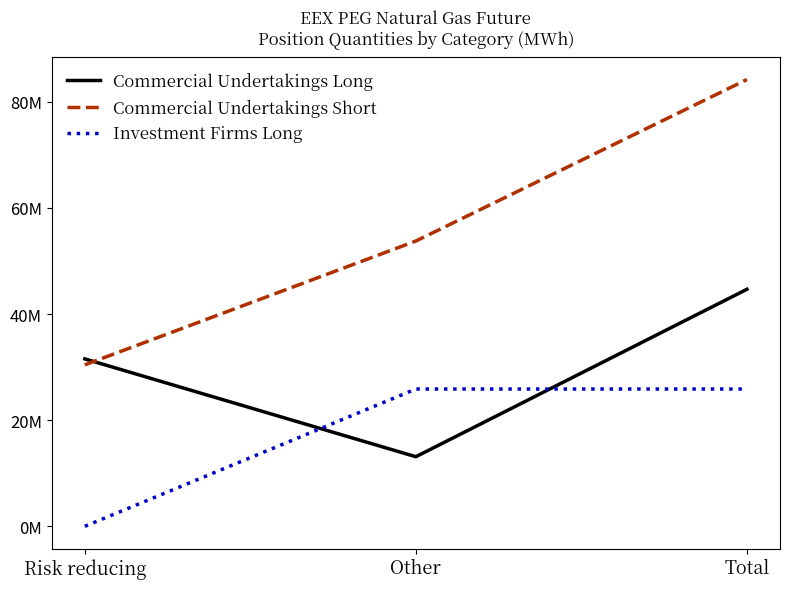

Reading left to right, transcribe all the data shown in this chart.

Commercial Undertakings Long: 31551879	13113308	44665187
Commercial Undertakings Short: 30431252	53759887	84191139
Investment Firms Long: 0	25871094	25871094